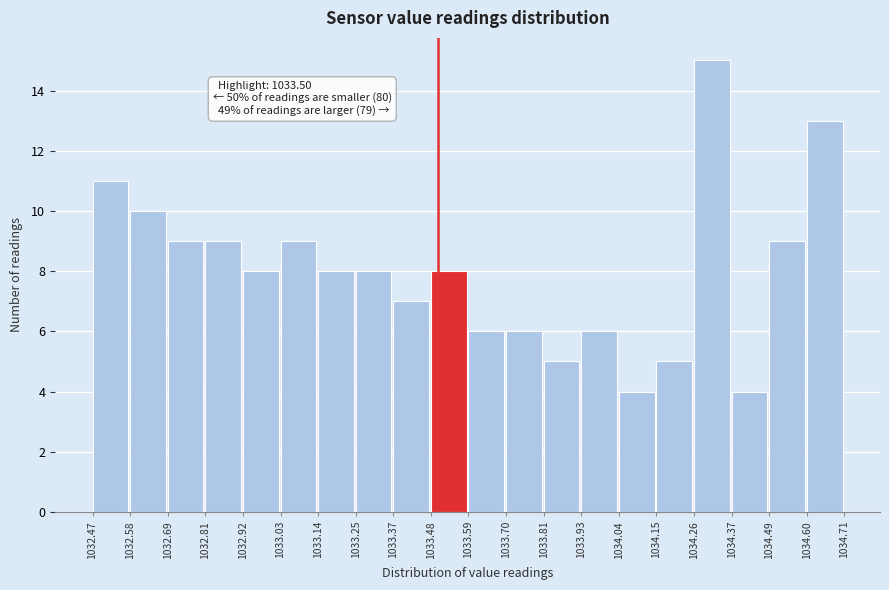

Which range on the x-axis has the tallest bar?

1034.26 to 1034.37